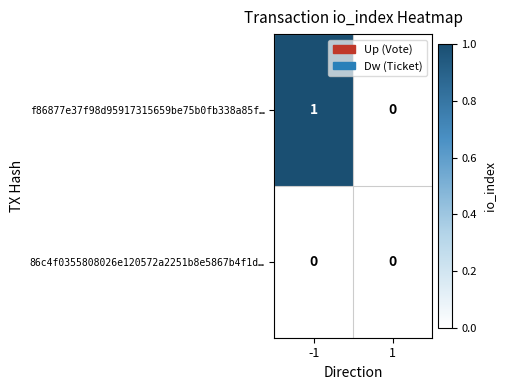

Between -1 and 1, which series saw the biggest shift?

f86877e37f98d95917315659be75b0fb338a85f…